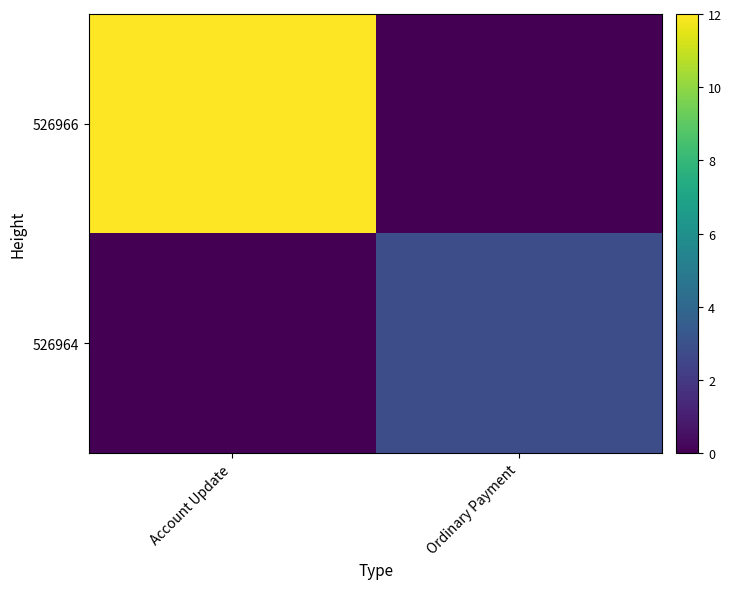

At Account Update, list the series in order from smallest to largest.

526964, 526966